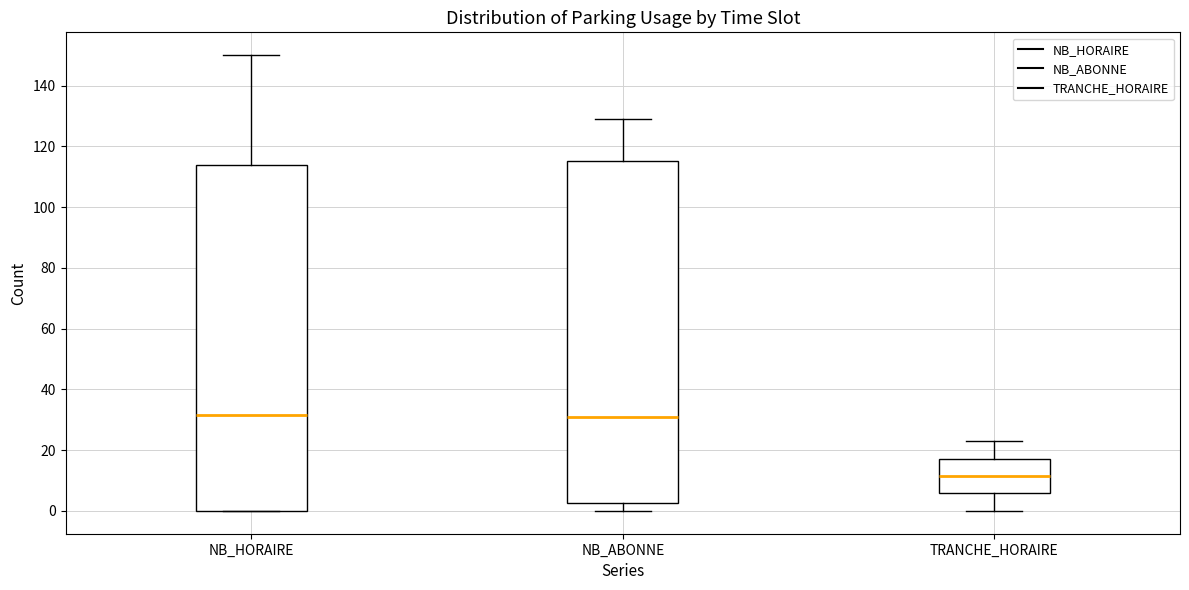

Reading left to right, read every box against the y-axis: the position of its median line, the range the box covers, and the ends of its whiskers. The values are not printed on the chart, so give them approximately, as read against the axis.

NB_HORAIRE: median 32, box 0 to 114, whiskers 0 to 150
NB_ABONNE: median 32, box 2 to 116, whiskers 0 to 130
TRANCHE_HORAIRE: median 12, box 6 to 18, whiskers 0 to 24